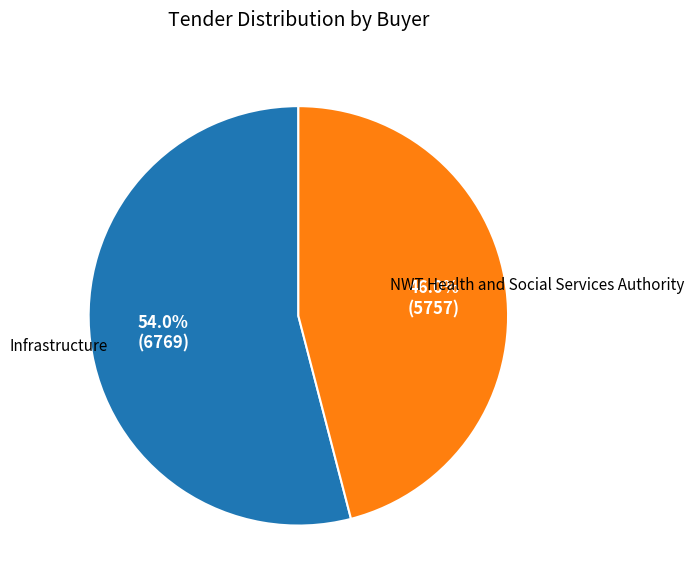

Which has a higher value, Infrastructure or NWT Health and Social Services Authority?

Infrastructure